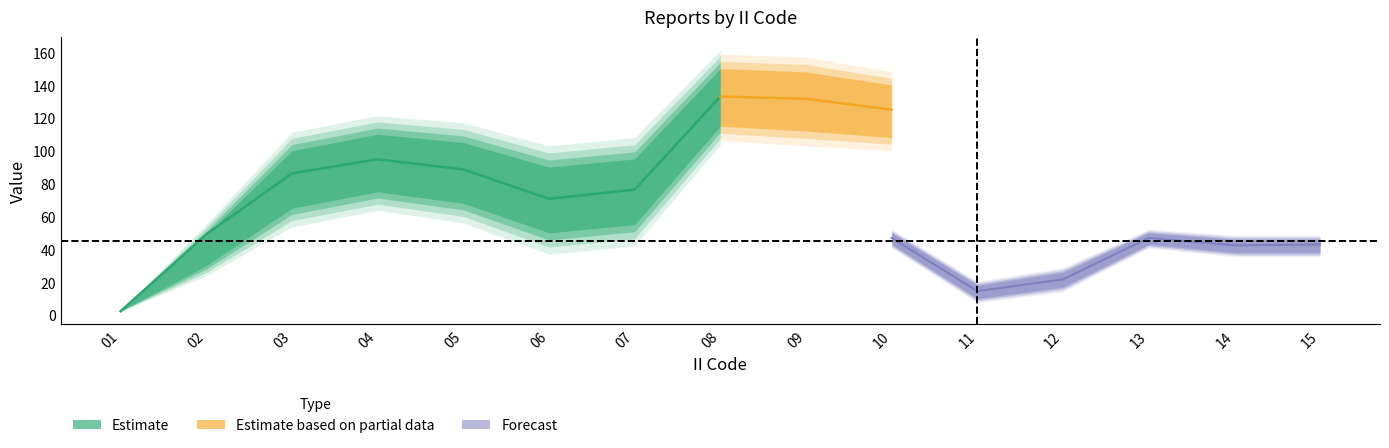

Where is the first local minimum for LONG_lower?

06